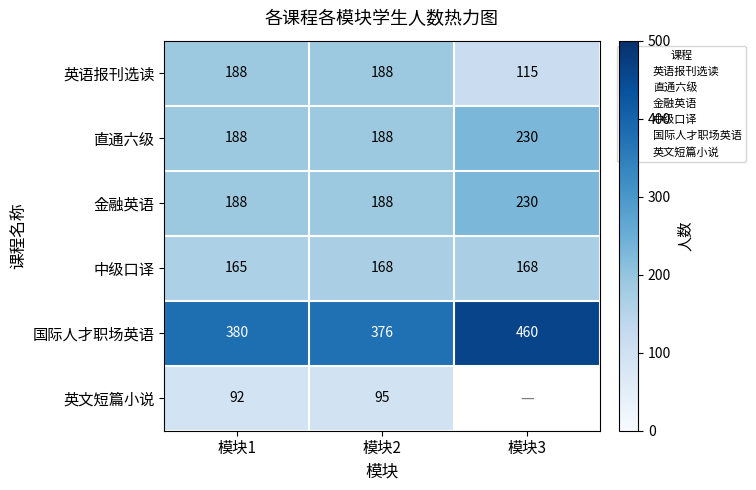

The 英语报刊选读 series shows 63.9 at 模块1. True or false?

False